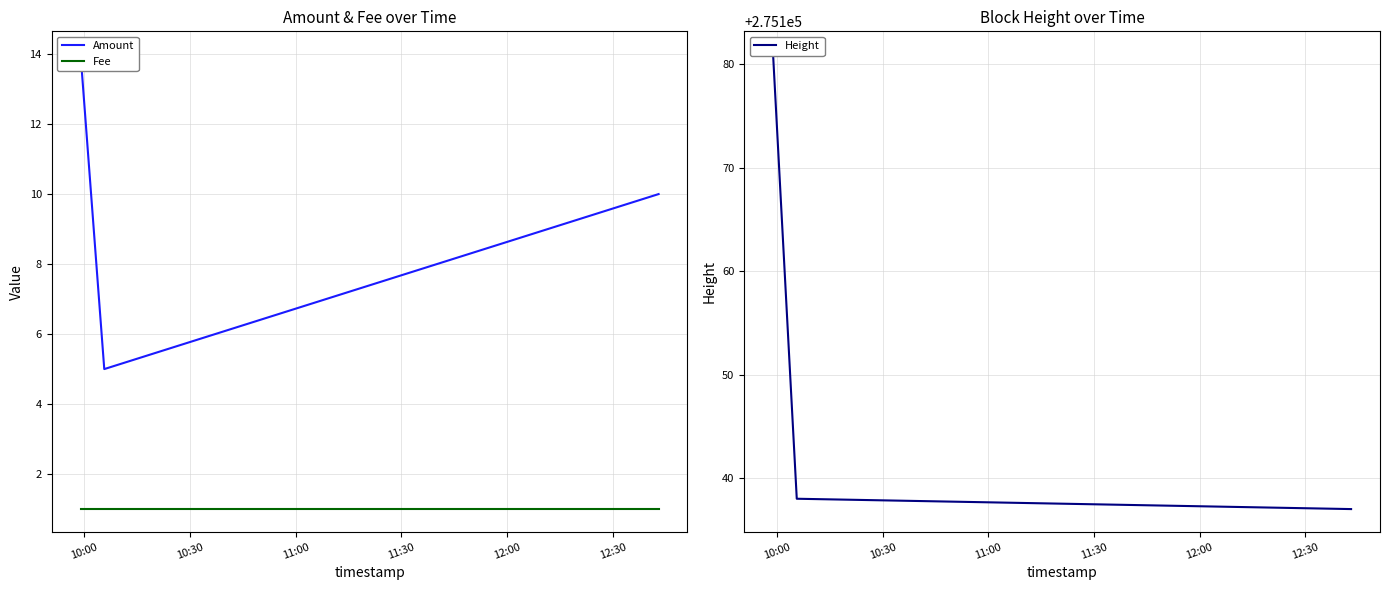

Which label corresponds to the largest value in the chart?

10:00